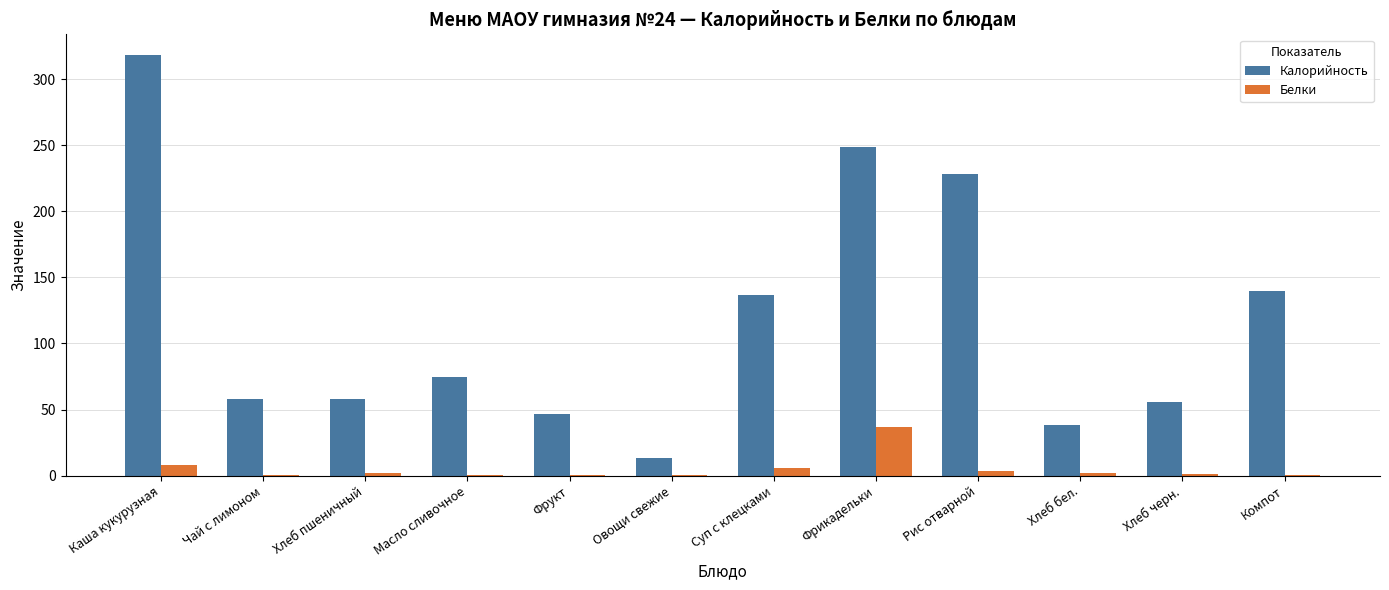

Which category has the highest value across all series?

Каша кукурузная